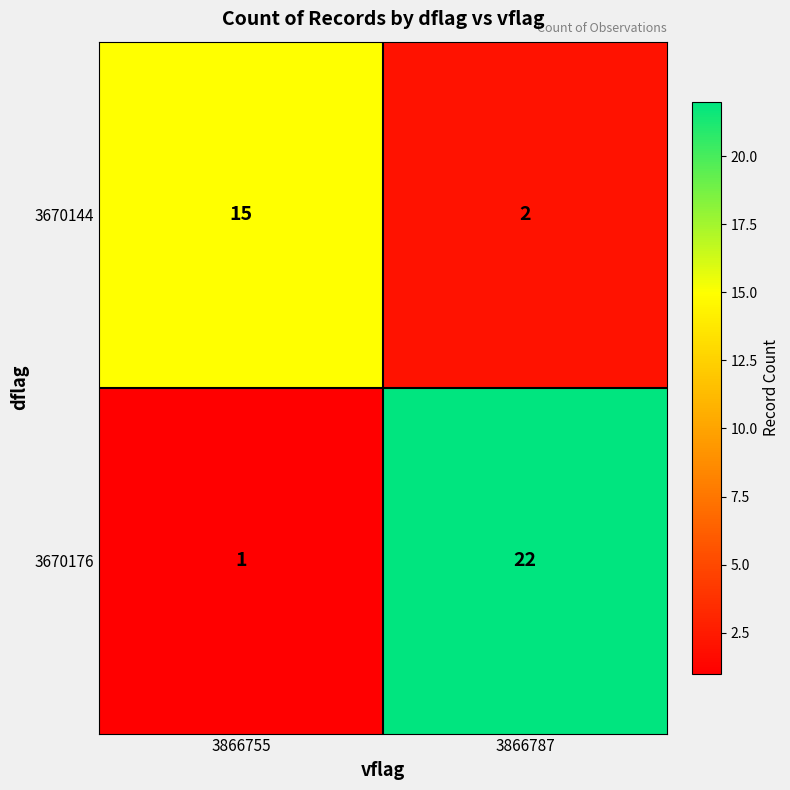

What is the smallest value displayed?

1